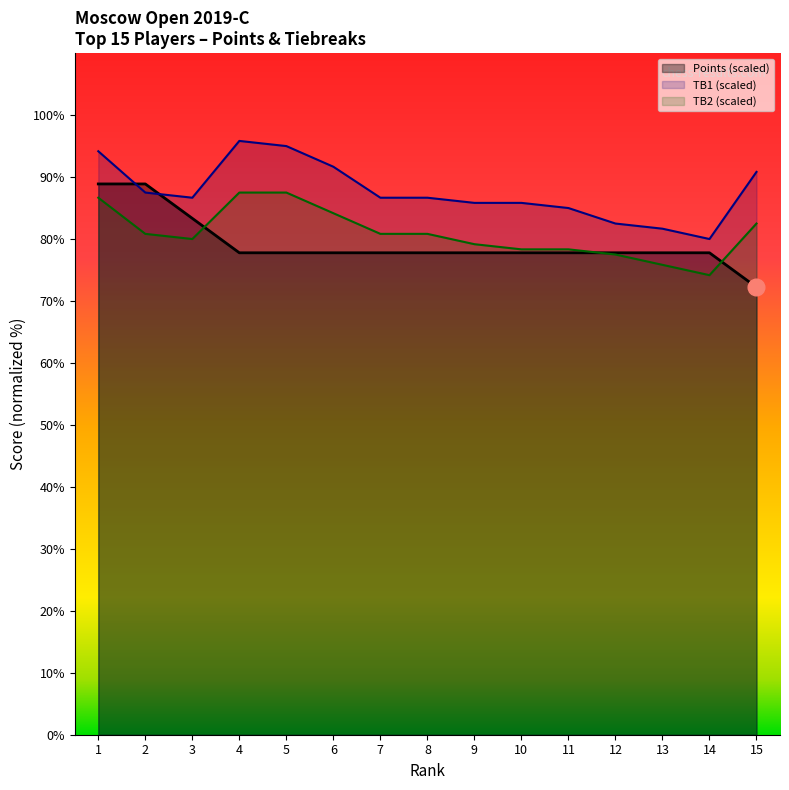

Reading left to right, transcribe all the data shown in this chart.

Points: 88.9	88.9	83.3	77.8	77.8	77.8	77.8	77.8	77.8	77.8	77.8	77.8	77.8	77.8	72.2
TB1: 94.2	87.5	86.7	95.8	95.0	91.7	86.7	86.7	85.8	85.8	85.0	82.5	81.7	80.0	90.8
TB2: 86.7	80.8	80.0	87.5	87.5	84.2	80.8	80.8	79.2	78.3	78.3	77.5	75.8	74.2	82.5